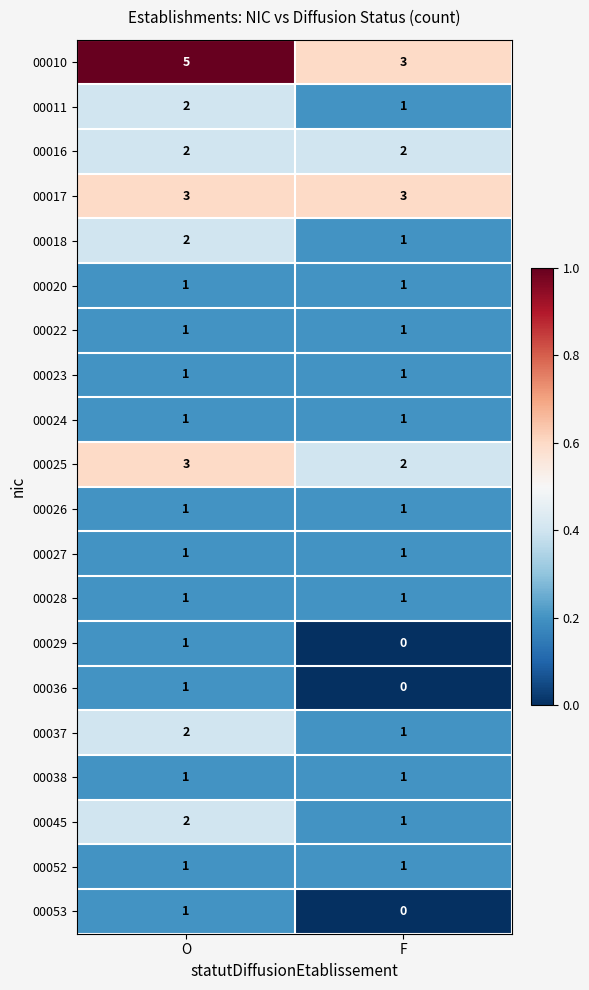

Which series has the widest spread of values?

00010